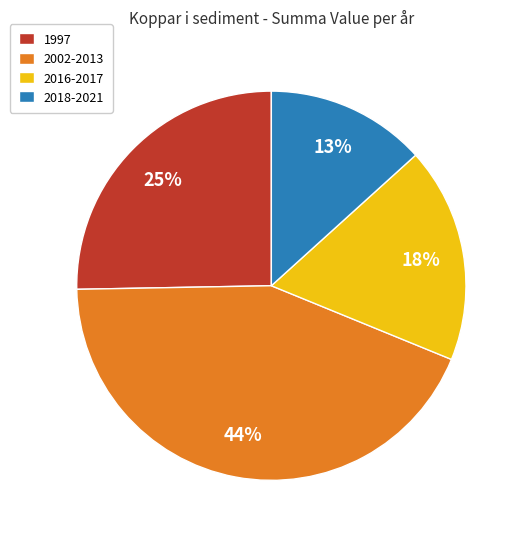

Which category has the biggest portion of the pie?

2002-2013